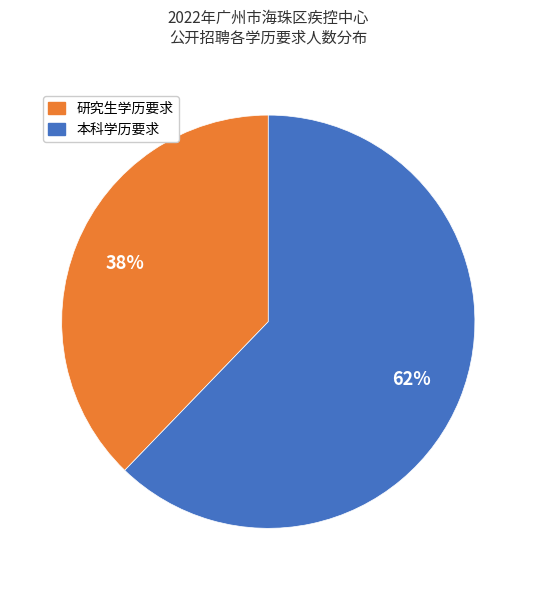

To the nearest percent, what is the average slice percentage?

50%